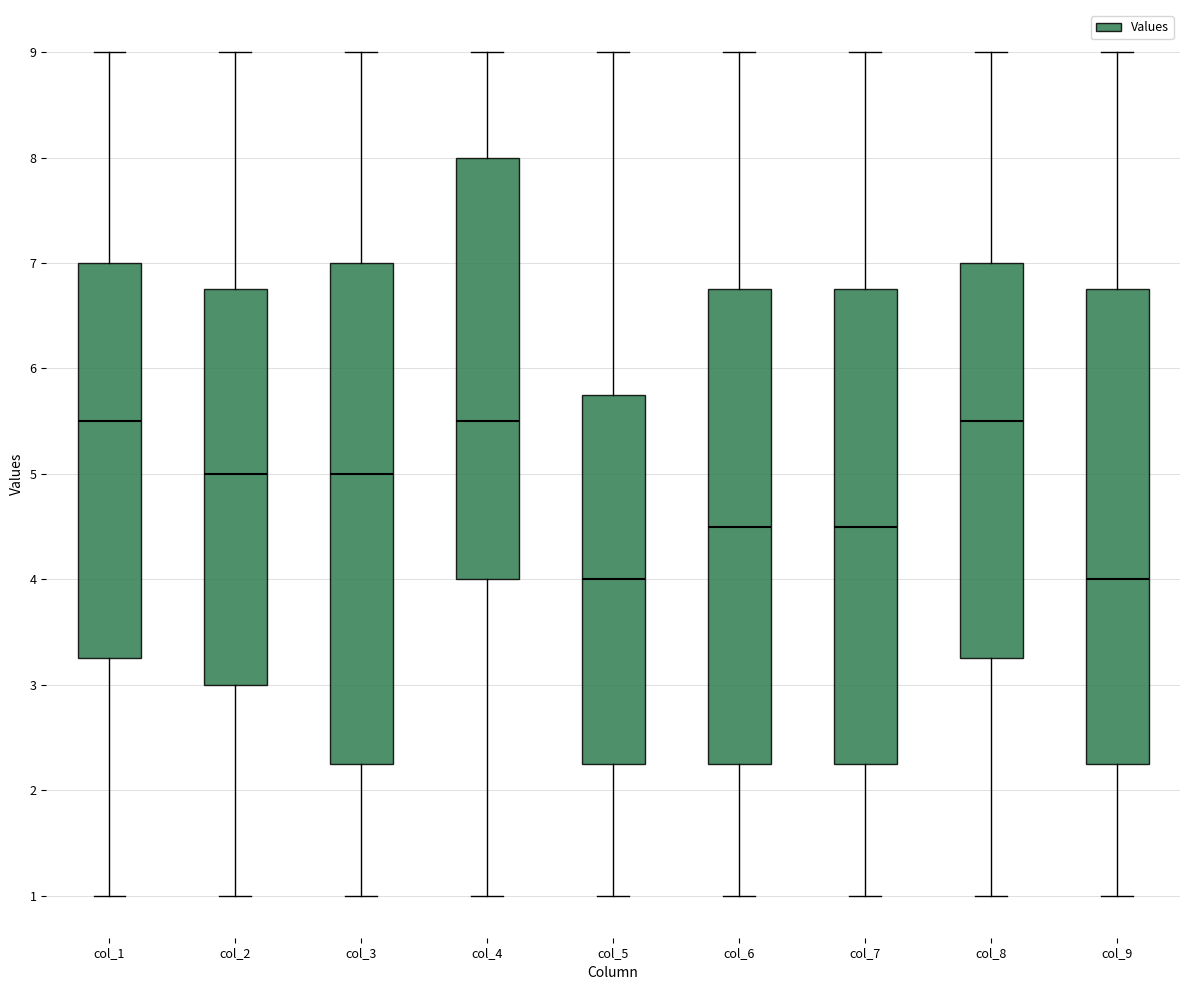

Reading left to right, transcribe this box plot: for each box, give where its median line is, the range the box spans, and where its two whiskers end, as read against the y-axis. The values are not printed on the chart, so give them approximately, as read against the axis.

col_1: median 5.5, box 3.3 to 7.0, whiskers 1.0 to 9.0
col_2: median 5.0, box 3.0 to 6.8, whiskers 1.0 to 9.0
col_3: median 5.0, box 2.3 to 7.0, whiskers 1.0 to 9.0
col_4: median 5.5, box 4.0 to 8.0, whiskers 1.0 to 9.0
col_5: median 4.0, box 2.3 to 5.8, whiskers 1.0 to 9.0
col_6: median 4.5, box 2.3 to 6.8, whiskers 1.0 to 9.0
col_7: median 4.5, box 2.3 to 6.8, whiskers 1.0 to 9.0
col_8: median 5.5, box 3.3 to 7.0, whiskers 1.0 to 9.0
col_9: median 4.0, box 2.3 to 6.8, whiskers 1.0 to 9.0